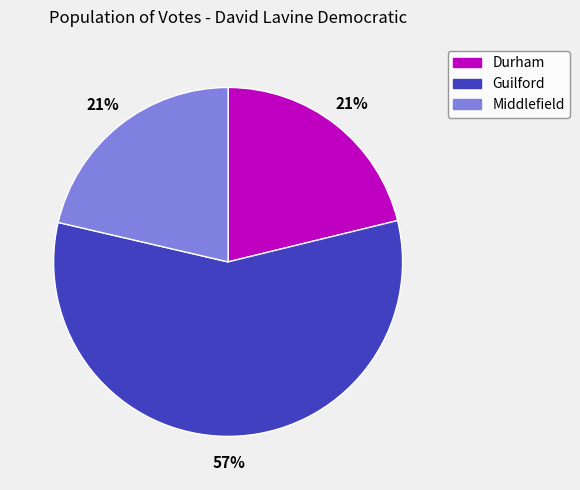

To the nearest percent, what percentage of the pie is Middlefield?

21%